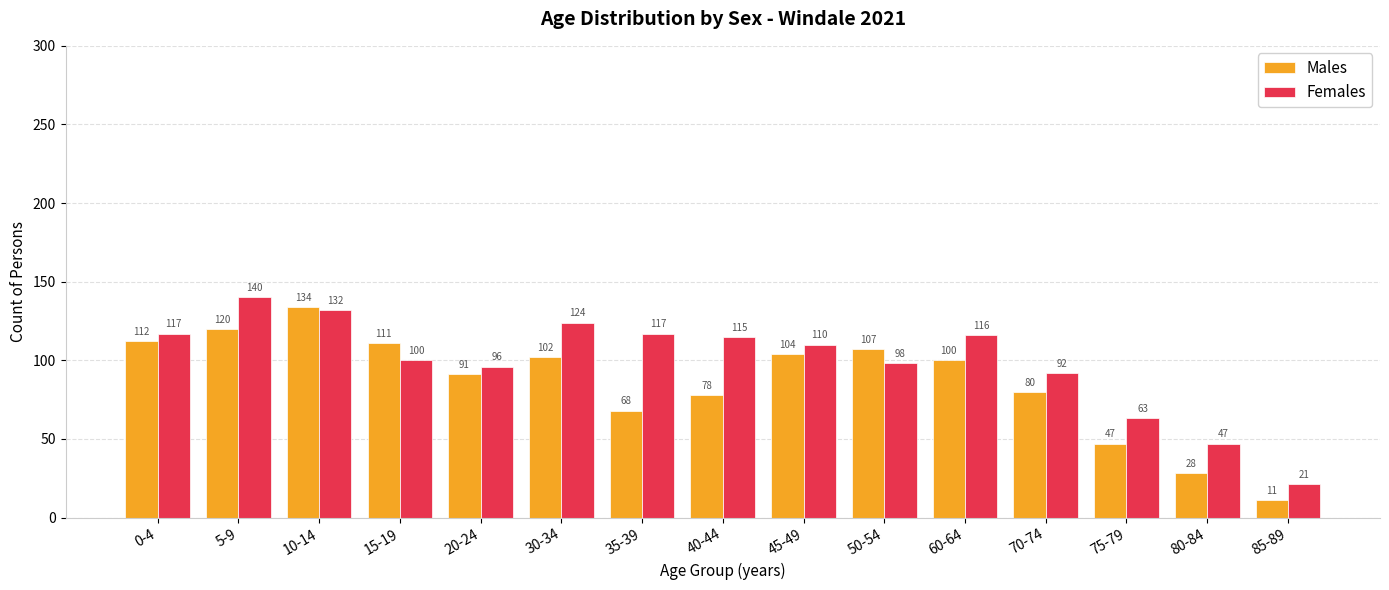

List the series in order of their peak value, highest first.

Females, Males